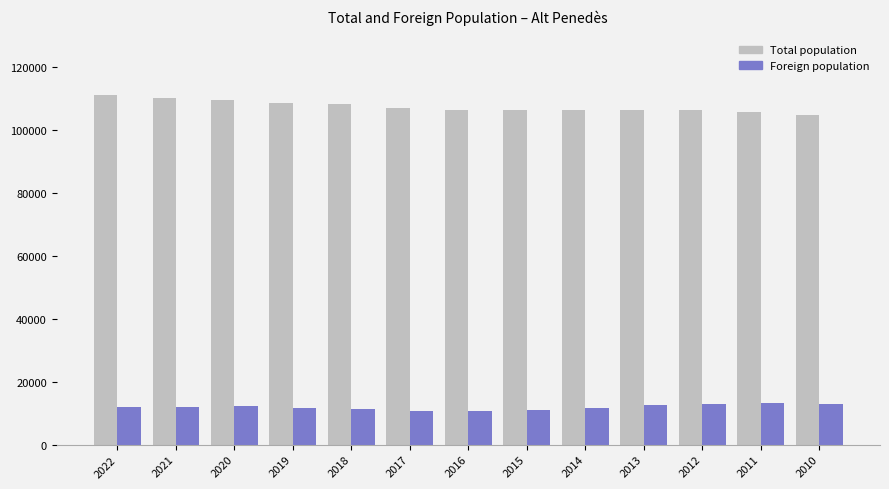

What is the minimum value shown in the chart?

10699